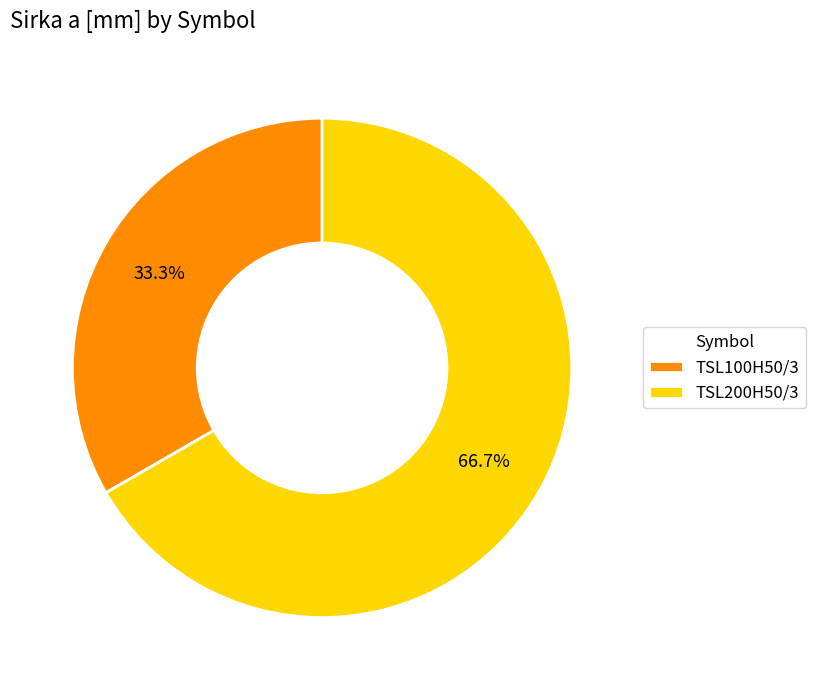

True or false: TSL200H50/3 accounts for 54% of the total.

False